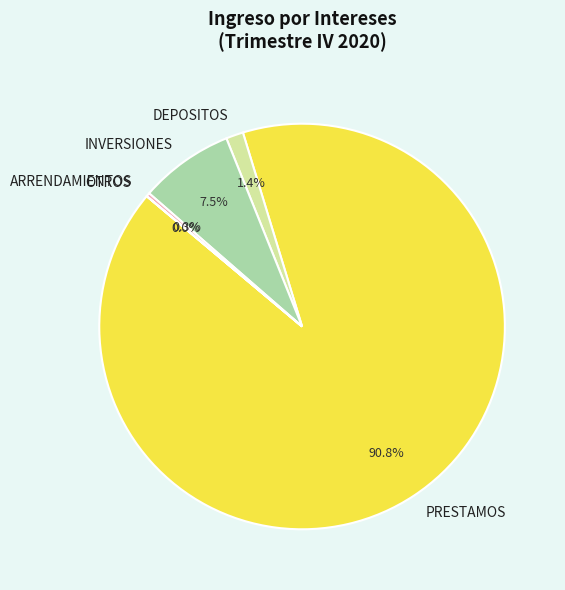

To the nearest percent, what is the difference between the PRESTAMOS and DEPOSITOS slice percentages?

89%